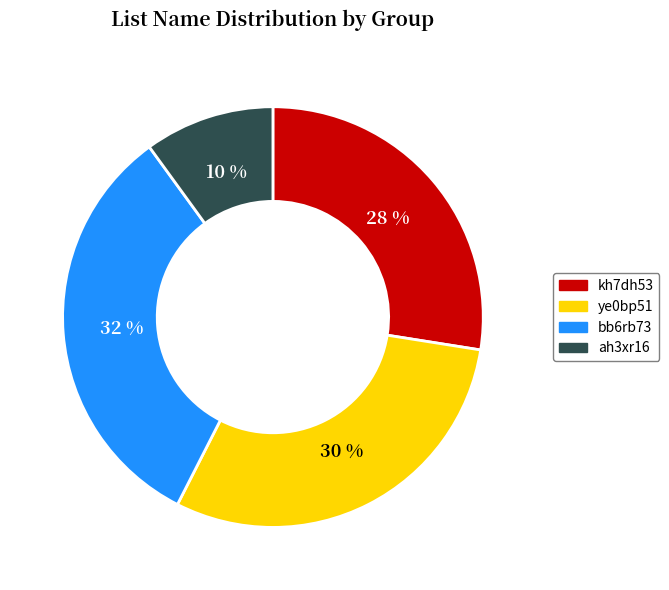

What percentage is the ah3xr16 slice, to the nearest percent?

10%